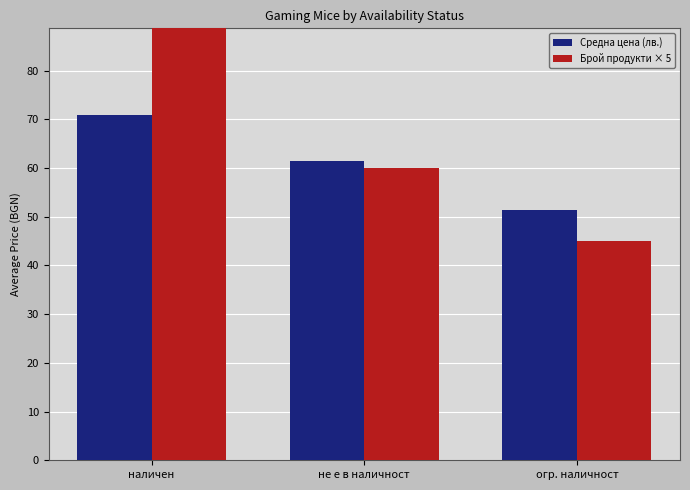

How many groups of bars are there?

3